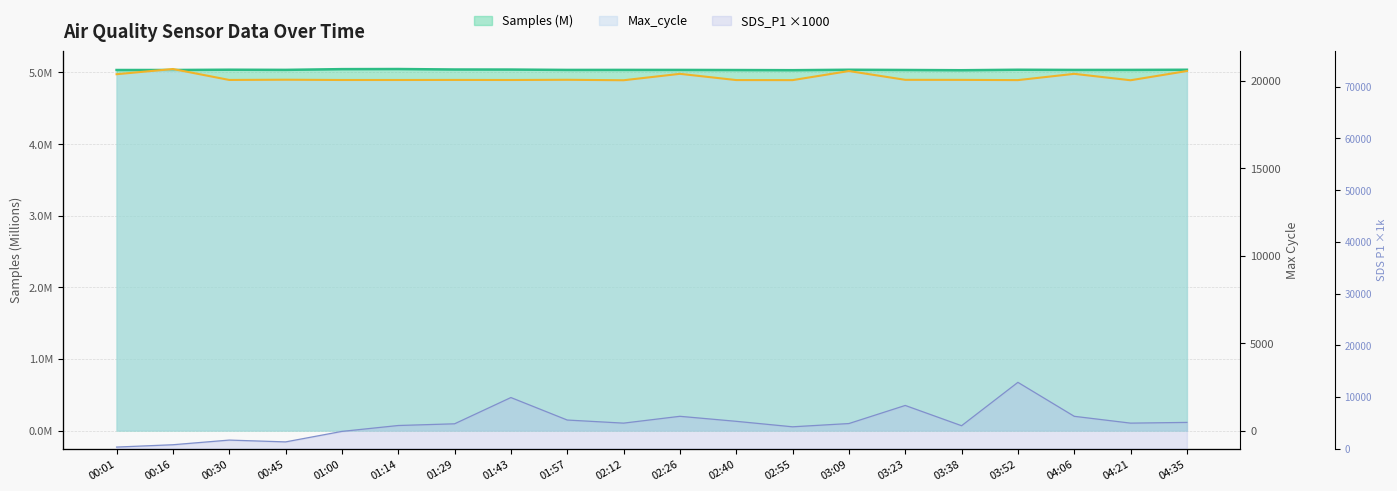

What is the label of the 4th point from the left?

00:45